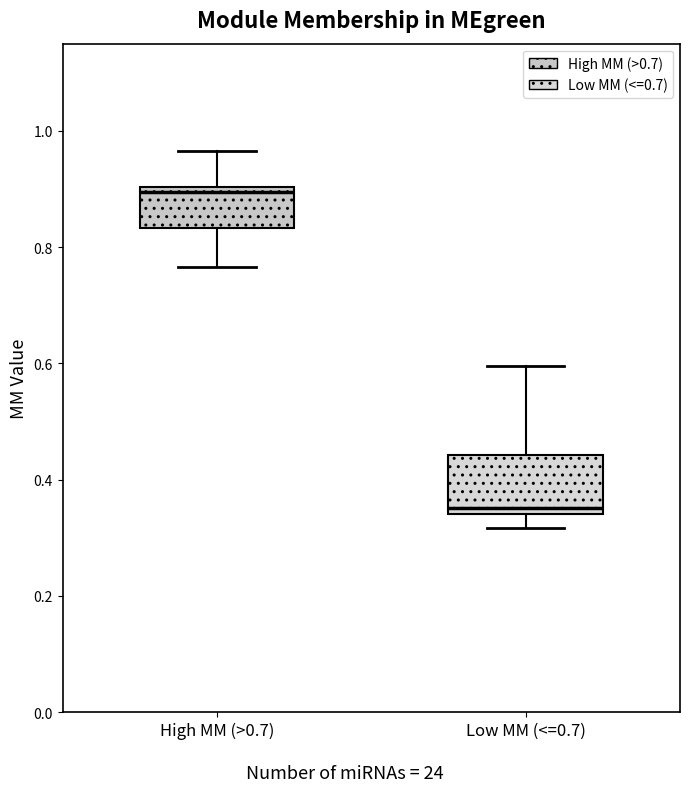

Which box's median line is the lowest?

Low MM (<=0.7)